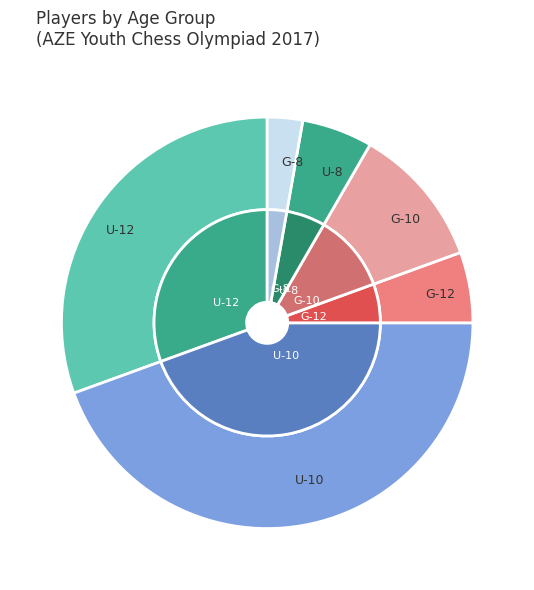

What is the change in value from U-12 to U-8?

-2